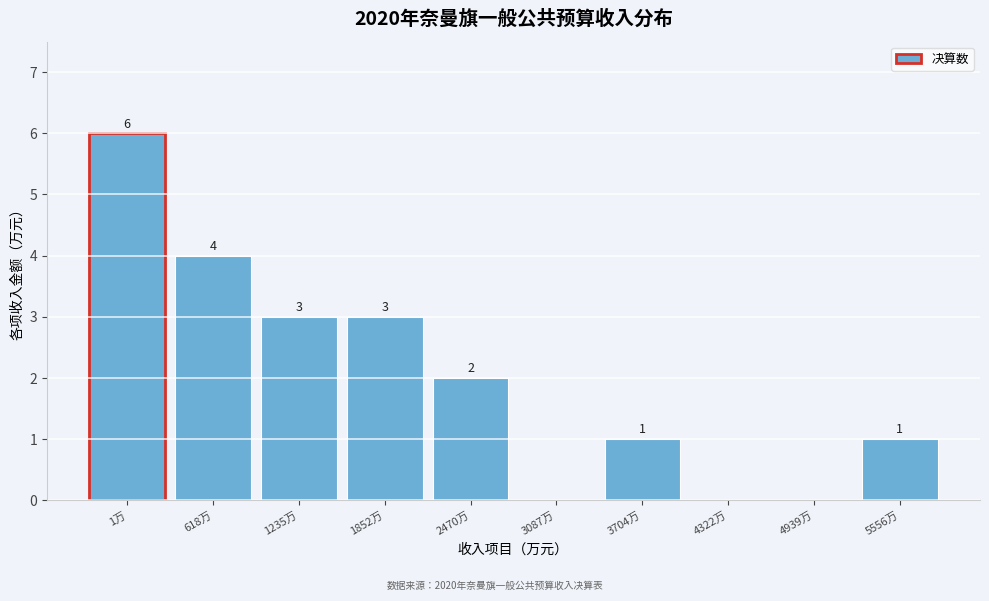

Reading left to right, list all the values displayed in this chart.

1万=6	618万=4	1235万=3	1852万=3	2470万=2	3087万=0	3704万=1	4322万=0	4939万=0	5556万=1